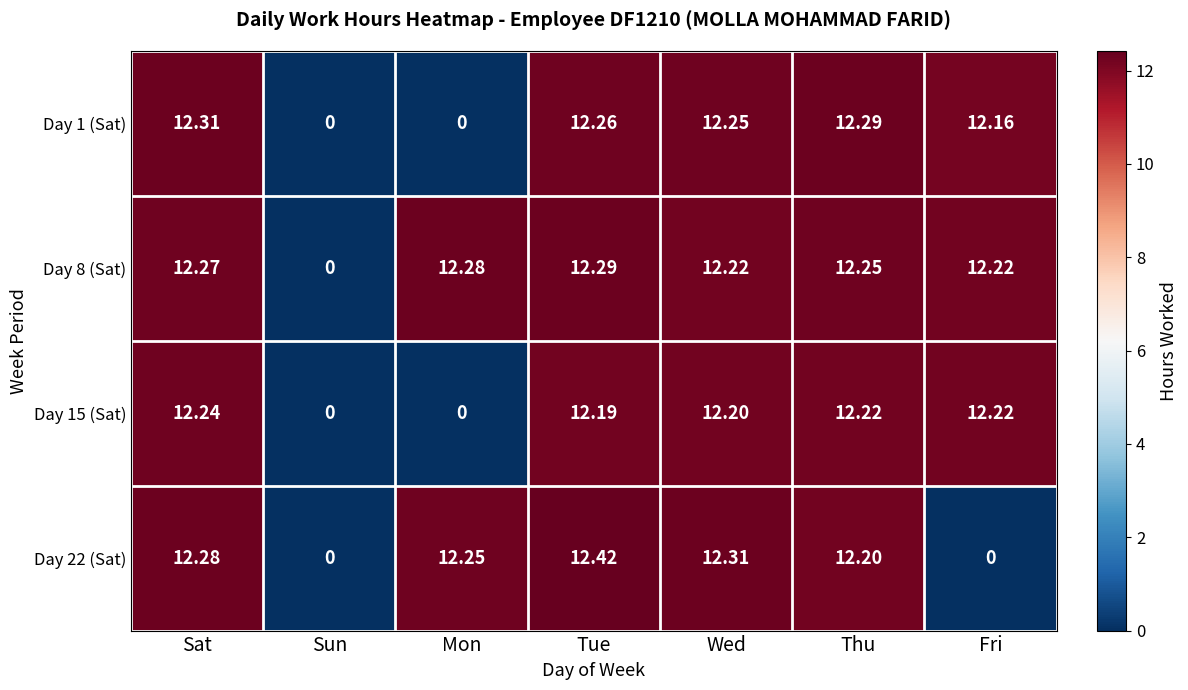

At which label is Day 8 (Sat) closest to 6?

Sun